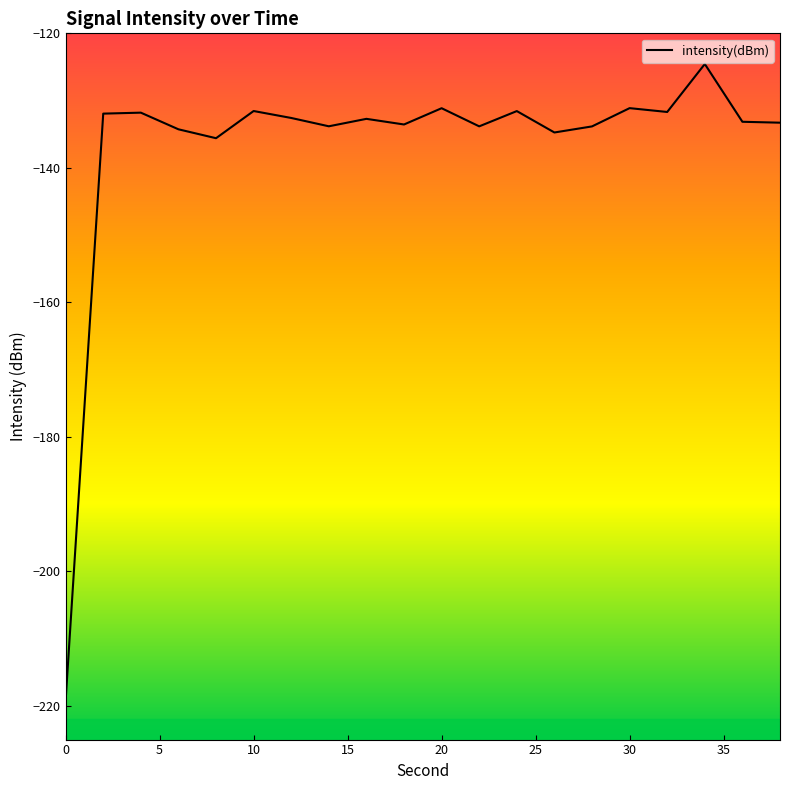

What is the average value?

-136.8